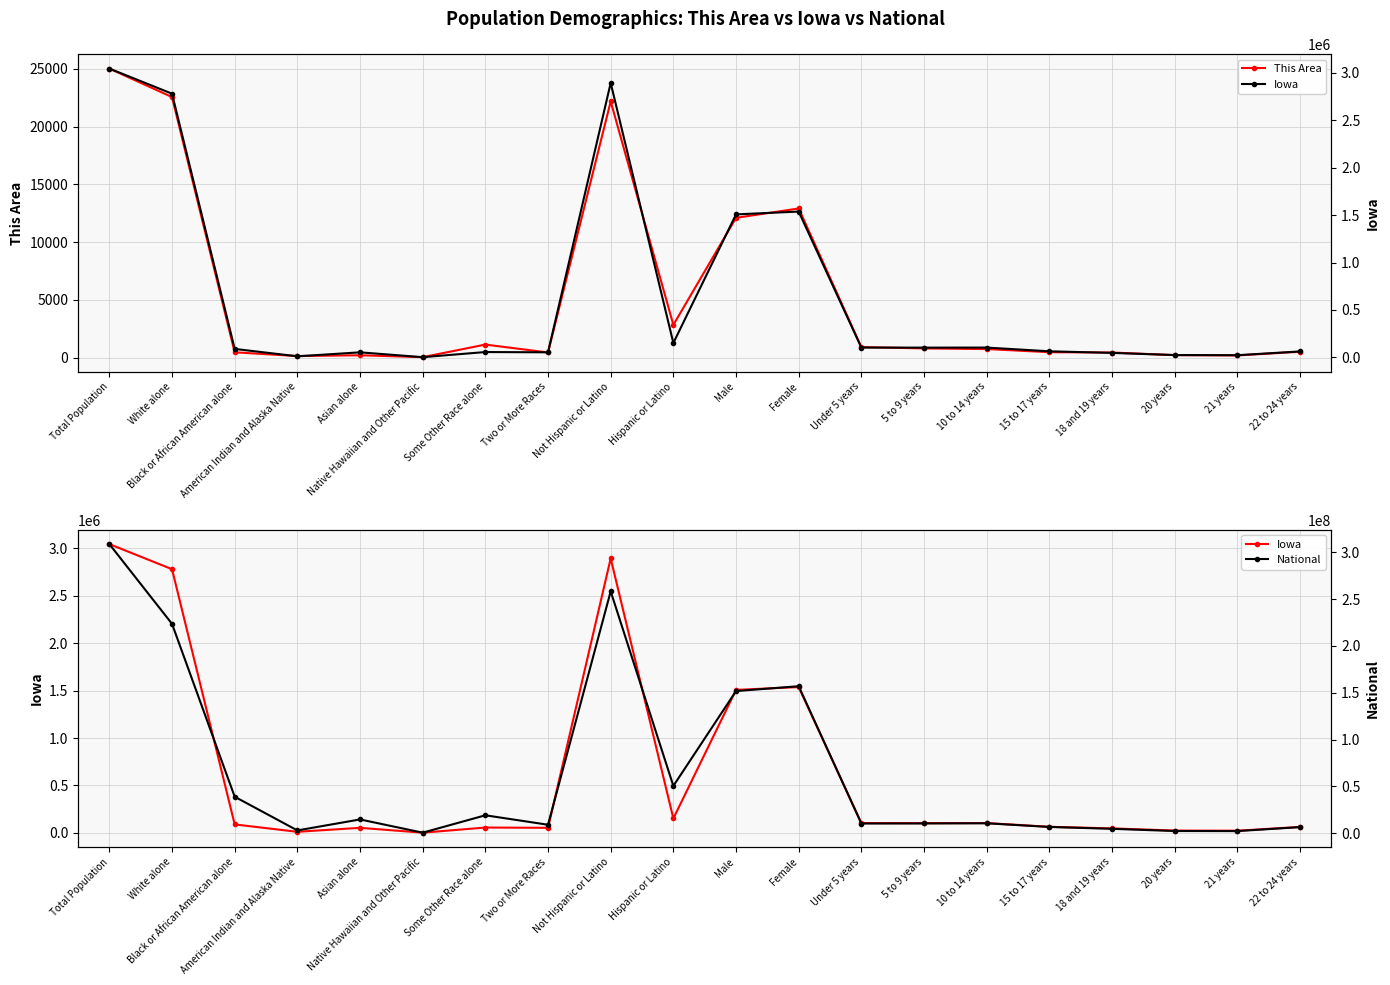

Reading left to right, extract all data points from this chart.

This Area: Total Population=25023	White alone=22559	Black or African American alone=469	American Indian and Alaska Native=144	Asian alone=213	Native Hawaiian and Other Pacific=47	Some Other Race alone=1137	Two or More Races=454	Not Hispanic or Latino=22183	Hispanic or Latino=2840	Male=12107	Female=12916	Under 5 years=919	5 to 9 years=805	10 to 14 years=750	15 to 17 years=479	18 and 19 years=450	20 years=225	21 years=198	22 to 24 years=518
Iowa: Total Population=3046355	White alone=2781561	Black or African American alone=89148	American Indian and Alaska Native=11084	Asian alone=53094	Native Hawaiian and Other Pacific=2003	Some Other Race alone=56132	Two or More Races=53333	Not Hispanic or Latino=2894811	Hispanic or Latino=151544	Male=1508319	Female=1538036	Under 5 years=103401	5 to 9 years=102669	10 to 14 years=103327	15 to 17 years=63993	18 and 19 years=47246	20 years=24151	21 years=22805	22 to 24 years=62511
National: Total Population=308745538	White alone=223553265	Black or African American alone=38929319	American Indian and Alaska Native=2932248	Asian alone=14674252	Native Hawaiian and Other Pacific=540013	Some Other Race alone=19107368	Two or More Races=9009073	Not Hispanic or Latino=258267944	Hispanic or Latino=50477594	Male=151781326	Female=156964212	Under 5 years=10319427	5 to 9 years=10389638	10 to 14 years=10579862	15 to 17 years=6656209	18 and 19 years=4647457	20 years=2308319	21 years=2223198	22 to 24 years=6482659